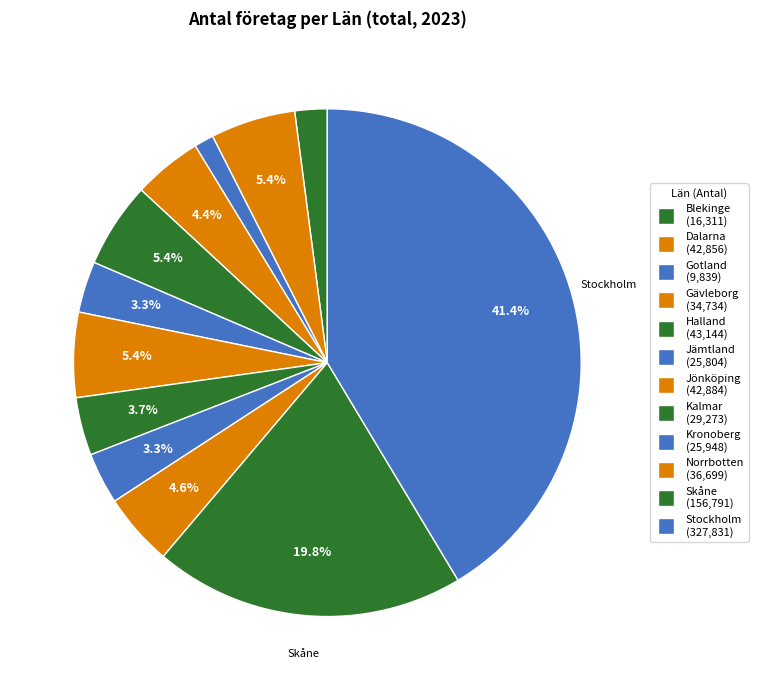

Count the number of slices in the pie.

12